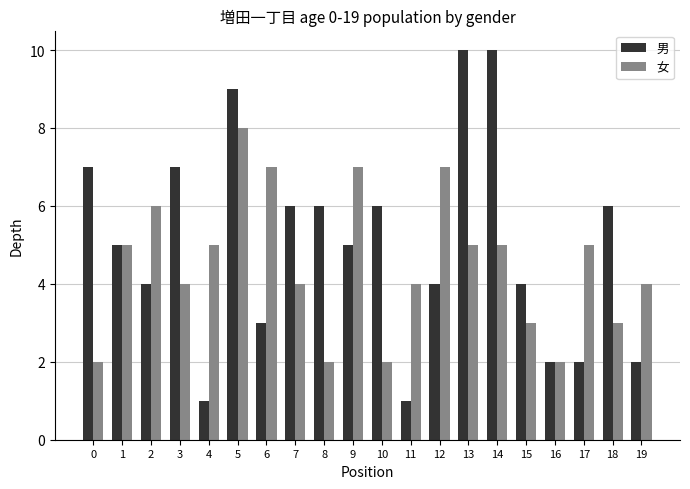

What is the total value across all series at 11?

5